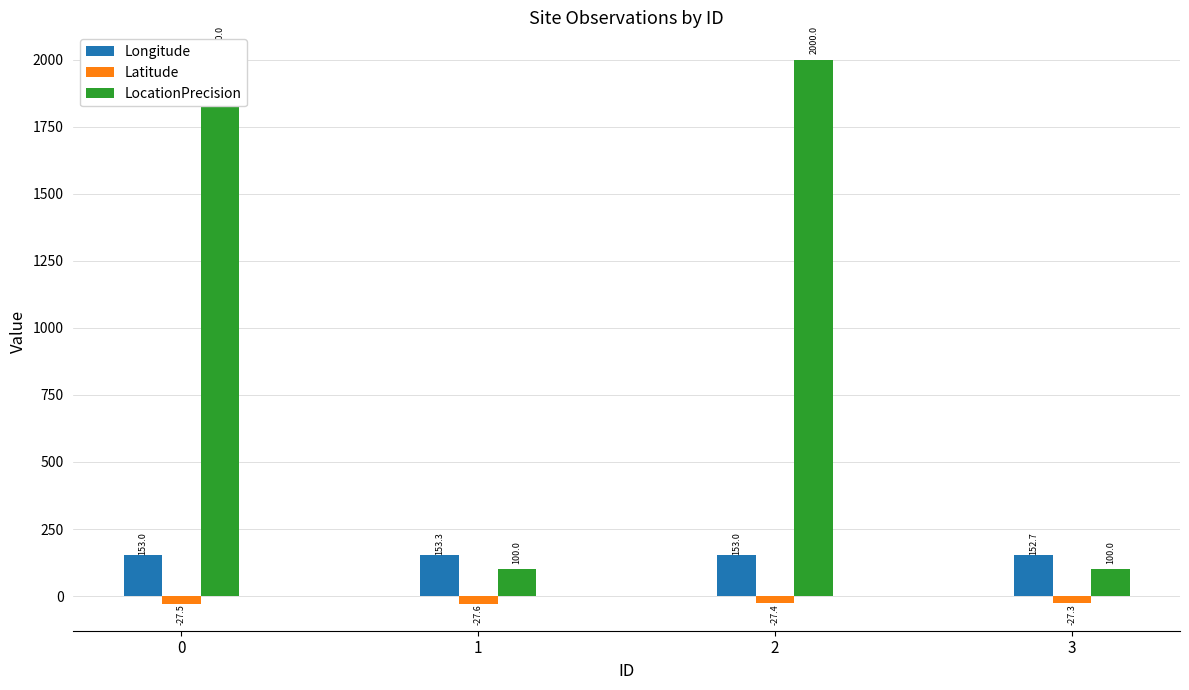

Which series has the largest range (max minus min)?

LocationPrecision